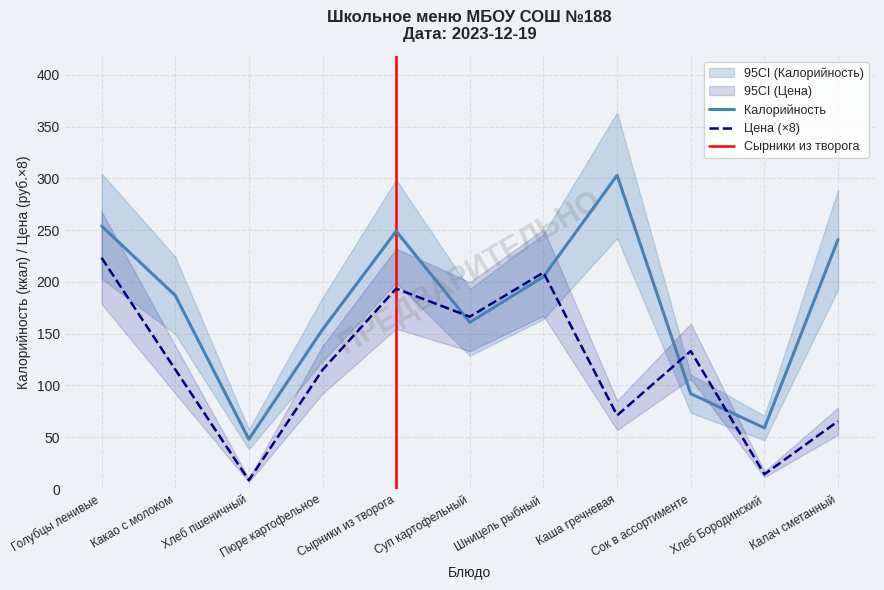

List the series in order of their peak value, lowest first.

Цена, Калорийность